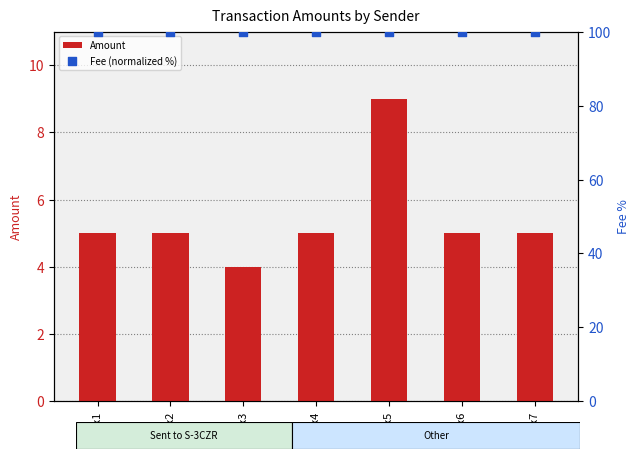

Which series contains the lowest Y value?

Amount